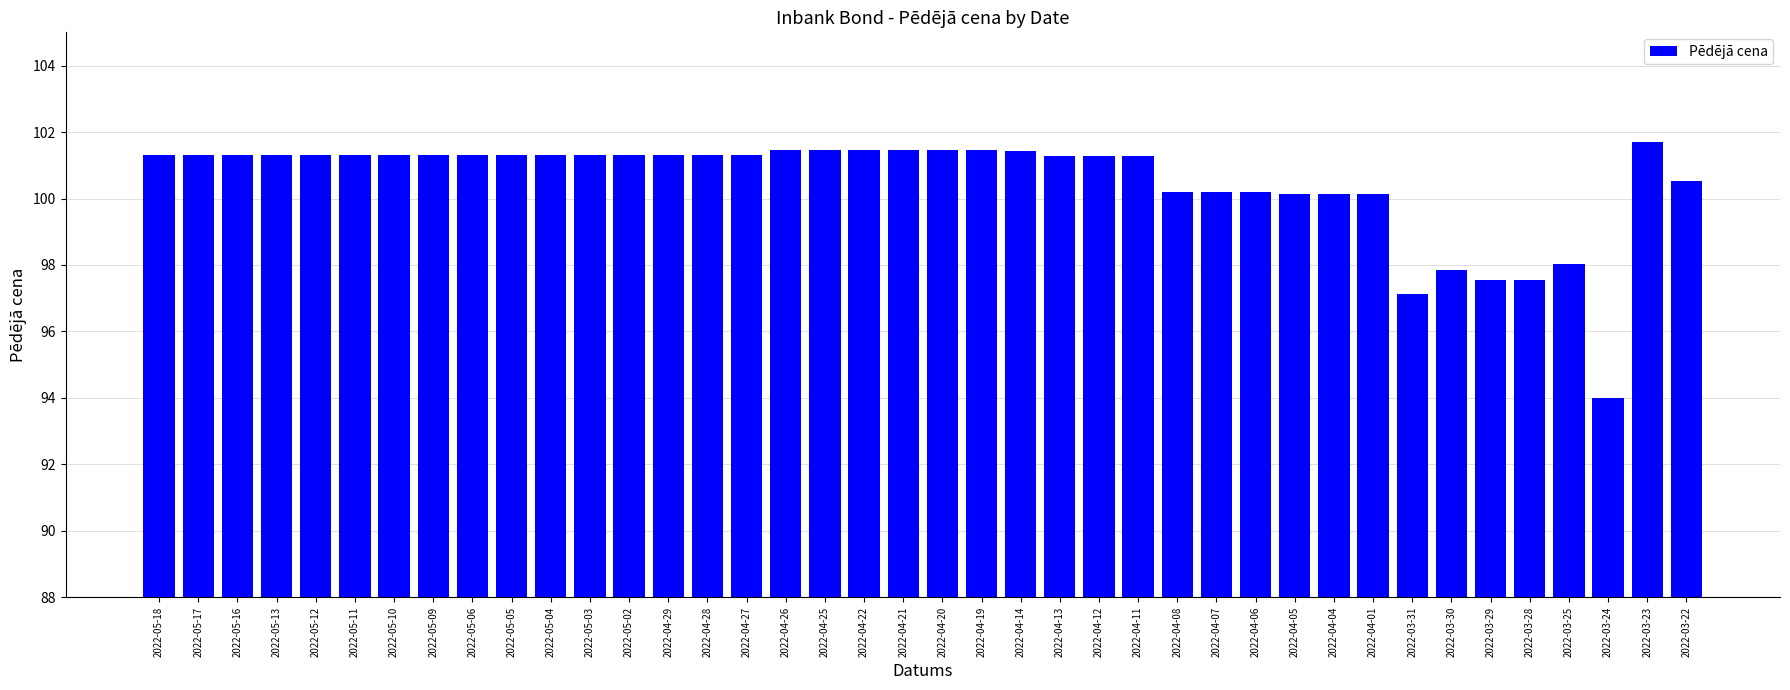

True or false: the data shows 100.5 at 2022-03-22.

True